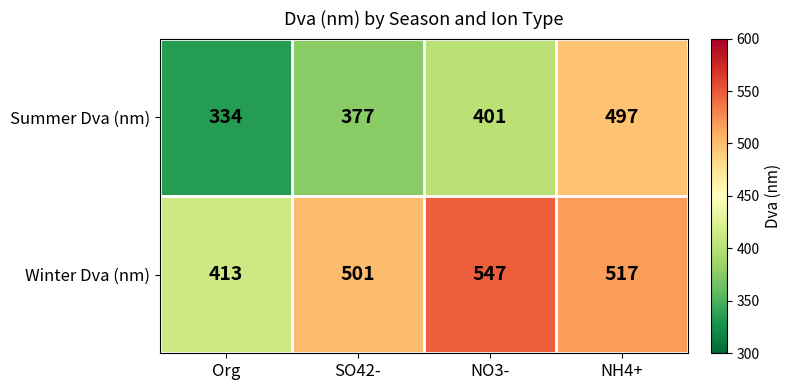

Reading left to right, what are all the values shown in this chart?

Summer Dva (nm): 334	377	401	497
Winter Dva (nm): 413	501	547	517